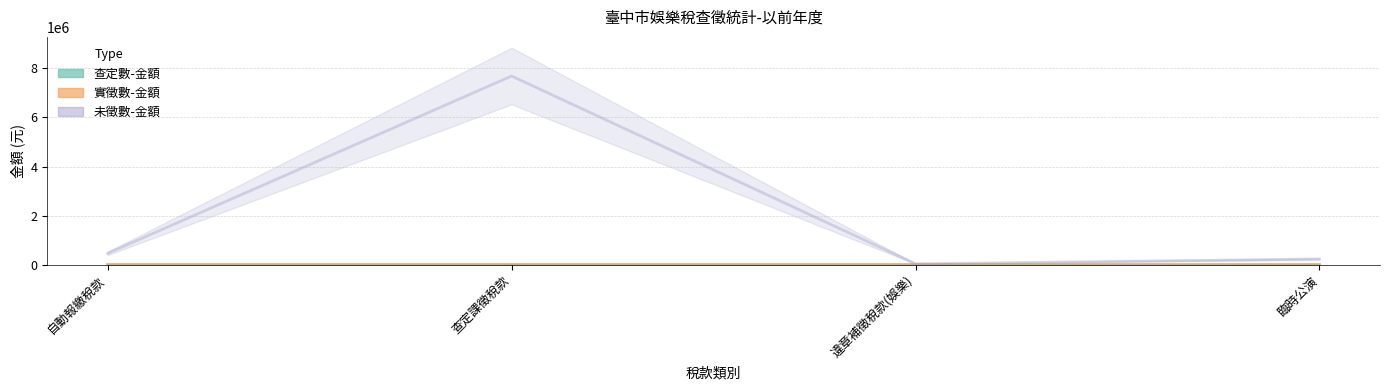

Which series has the widest spread of values?

未徵數-金額